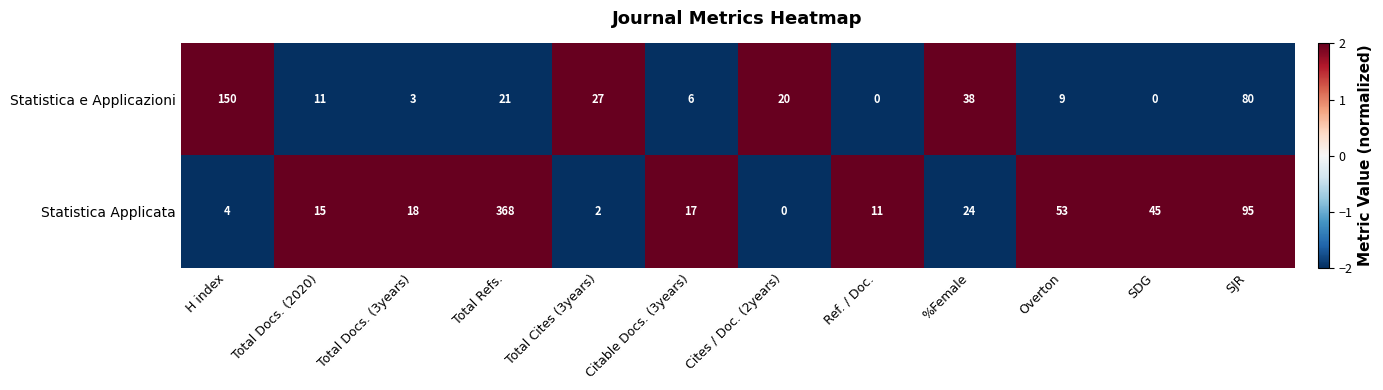

Which series has the largest range (max minus min)?

Statistica Applicata